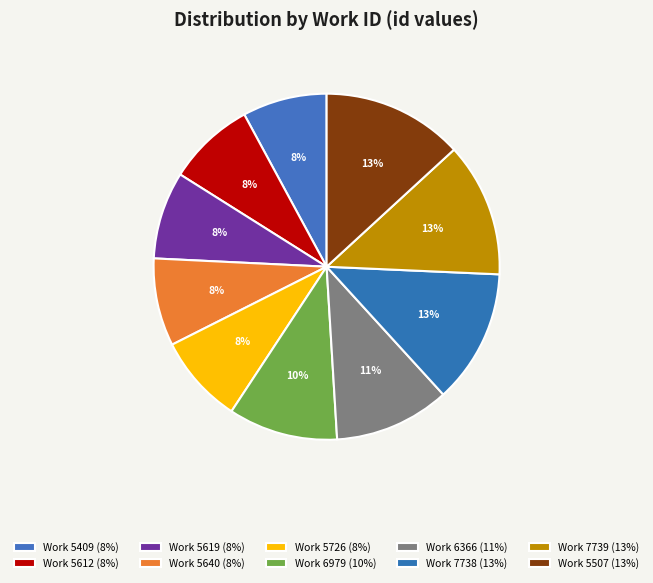

Which slice is the largest?

5507